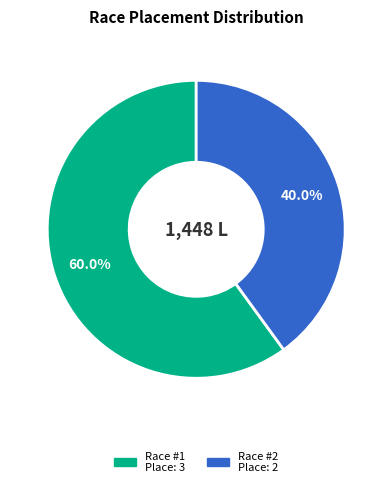

Is there a majority slice in this chart?

Yes